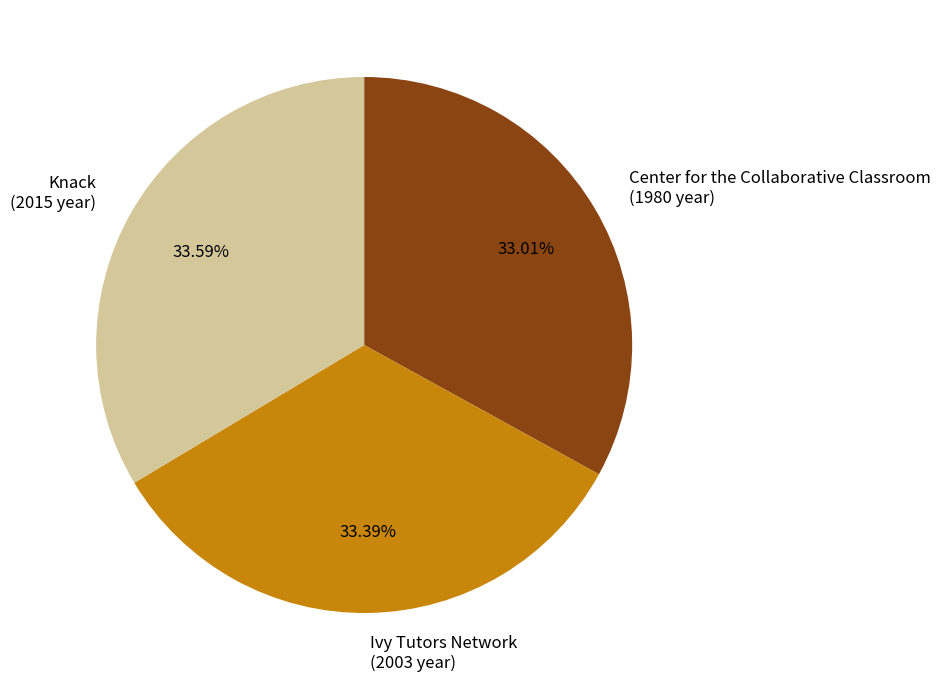

Approximately how many times larger is the value at Knack (2015 year) compared to Ivy Tutors Network (2003 year)?

1.0